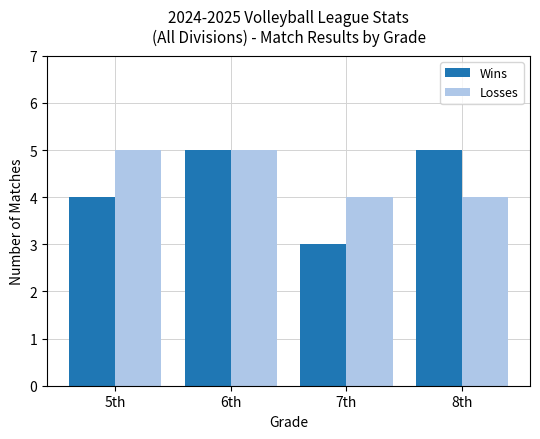

What is the maximum value for Losses?

5